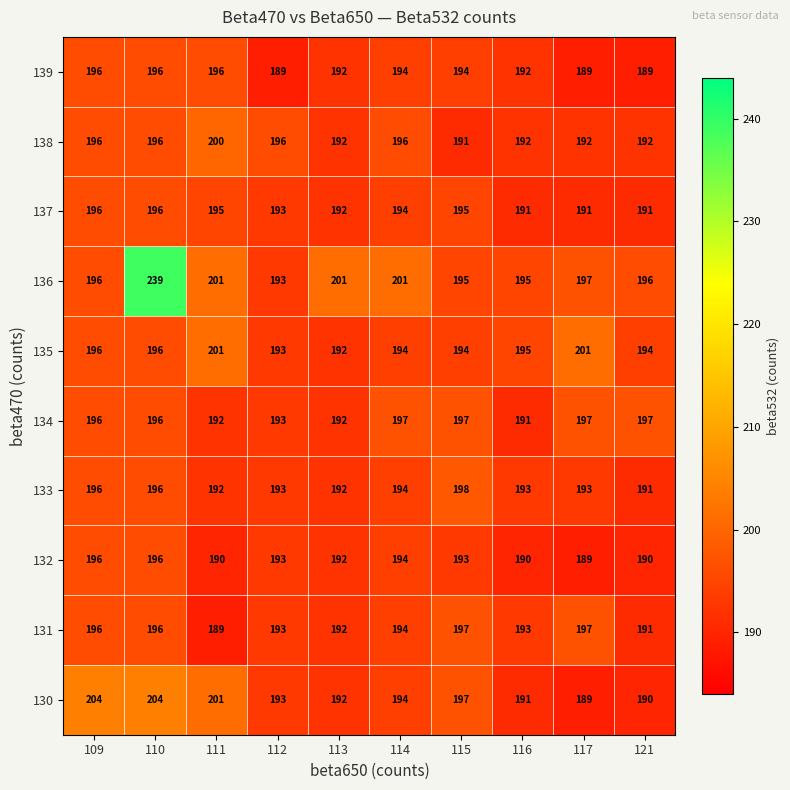

At which label is 133 closest to 194?

114